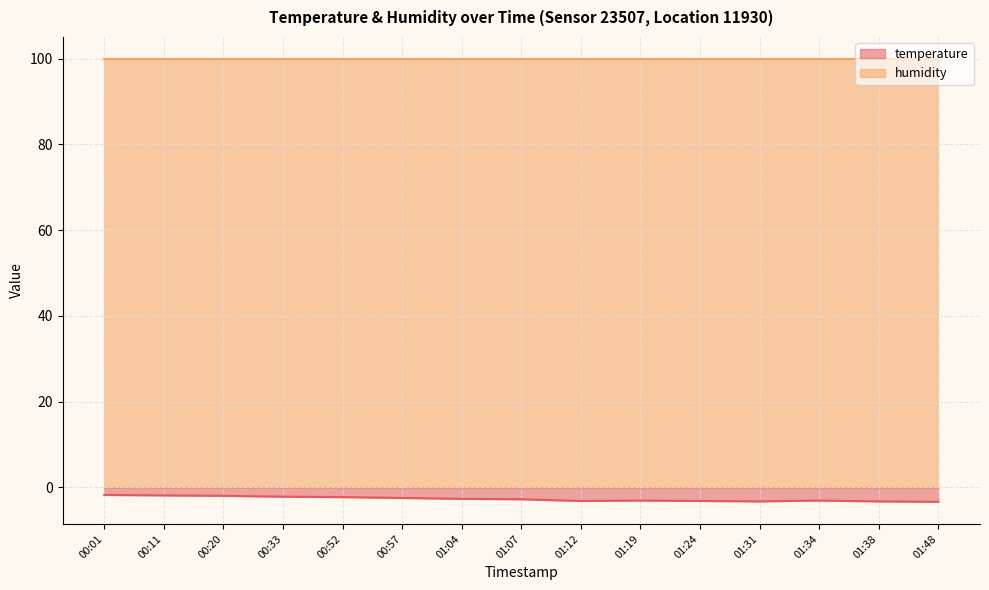

What is the difference between the second highest and minimum values?

1.5